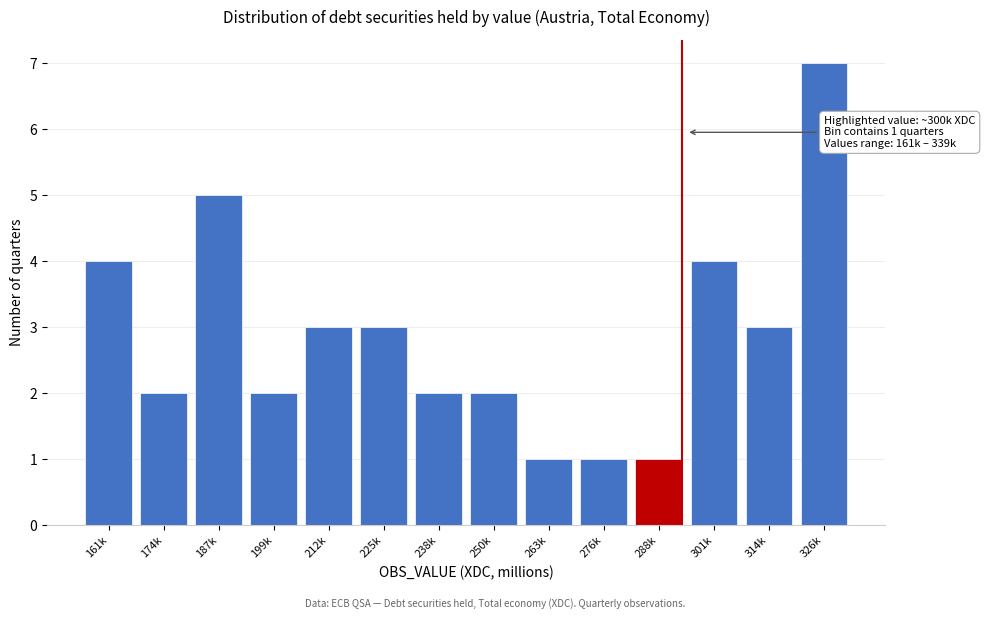

Reading left to right, list all the values displayed in this chart.

4	2	5	2	3	3	2	2	1	1	1	4	3	7